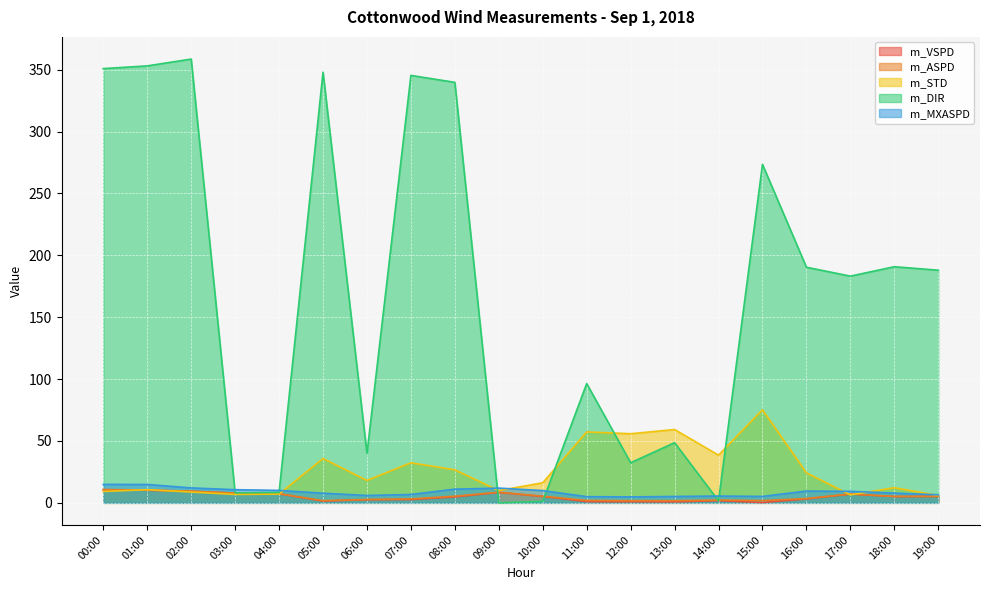

What is the value of the m_DIR point at the 20th from the left?

188.0